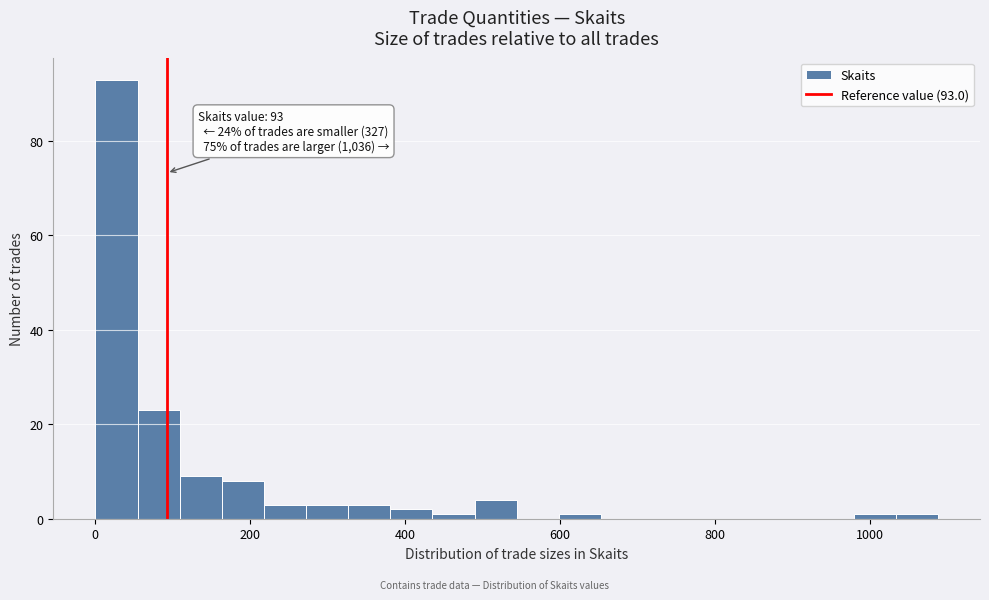

Around what value on the x-axis is the tallest bar? Give the approximate position of its centre, as read against the axis.

20